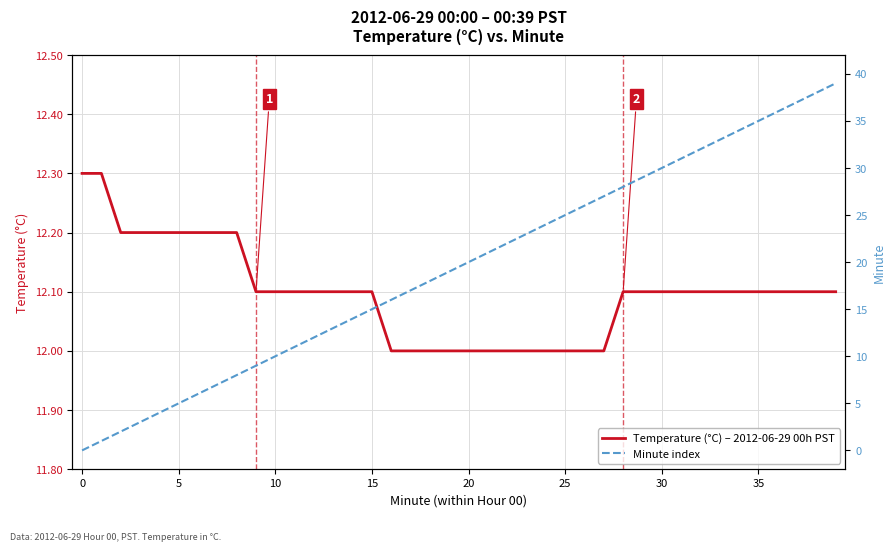

What is the sum of all Temperature (°C) – 2012-06-29 00h PST values?

483.9